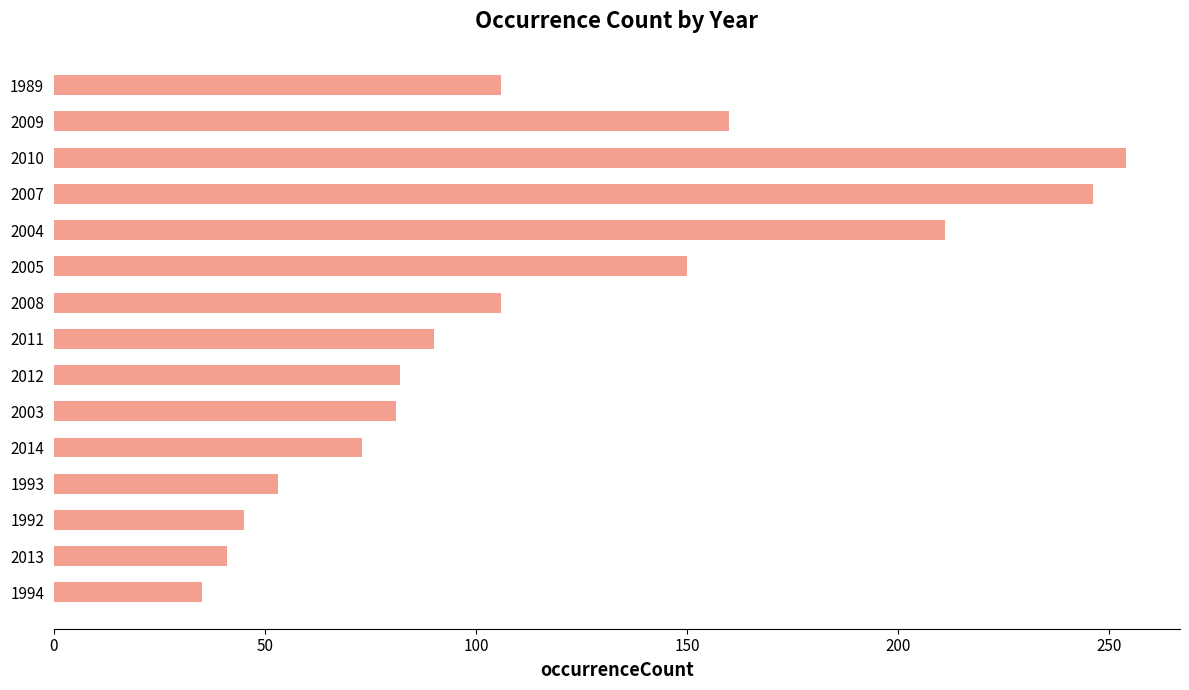

Which label corresponds to the largest value in the chart?

2010